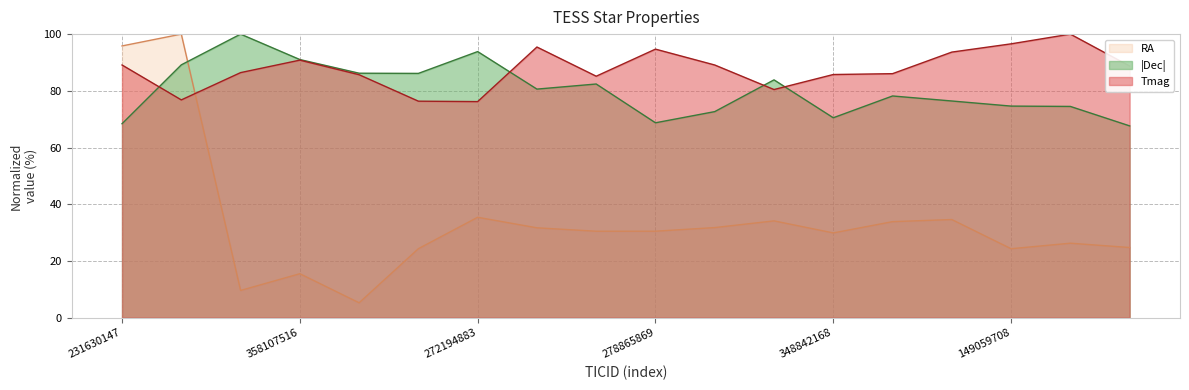

Rank the series at 300560295 from highest to lowest value.

Dec, Tmag, RA